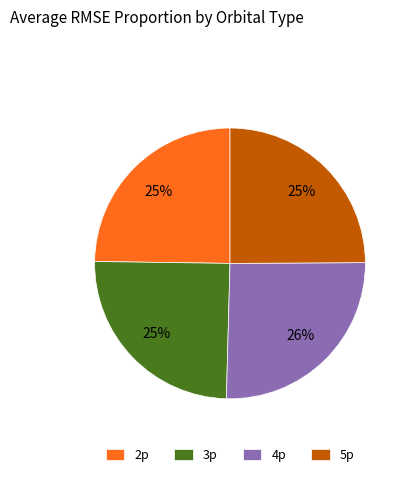

Which has a higher value, 4p or 5p?

4p